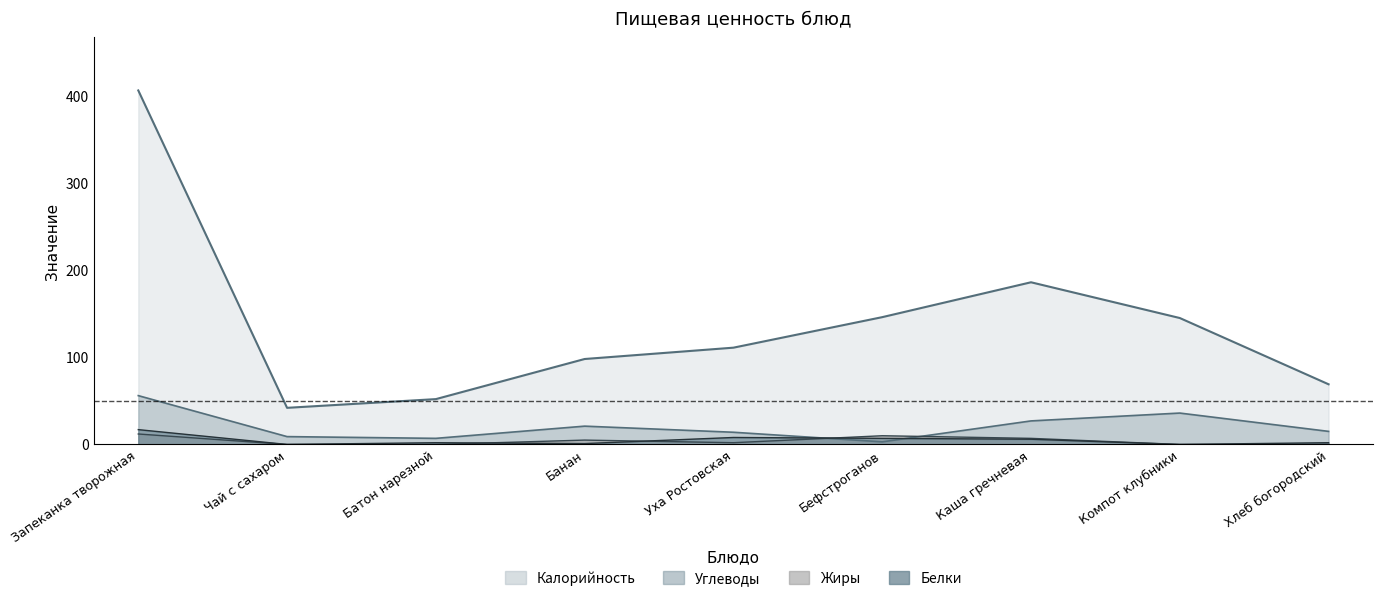

At which label is Углеводы closest to 29?

Каша гречневая